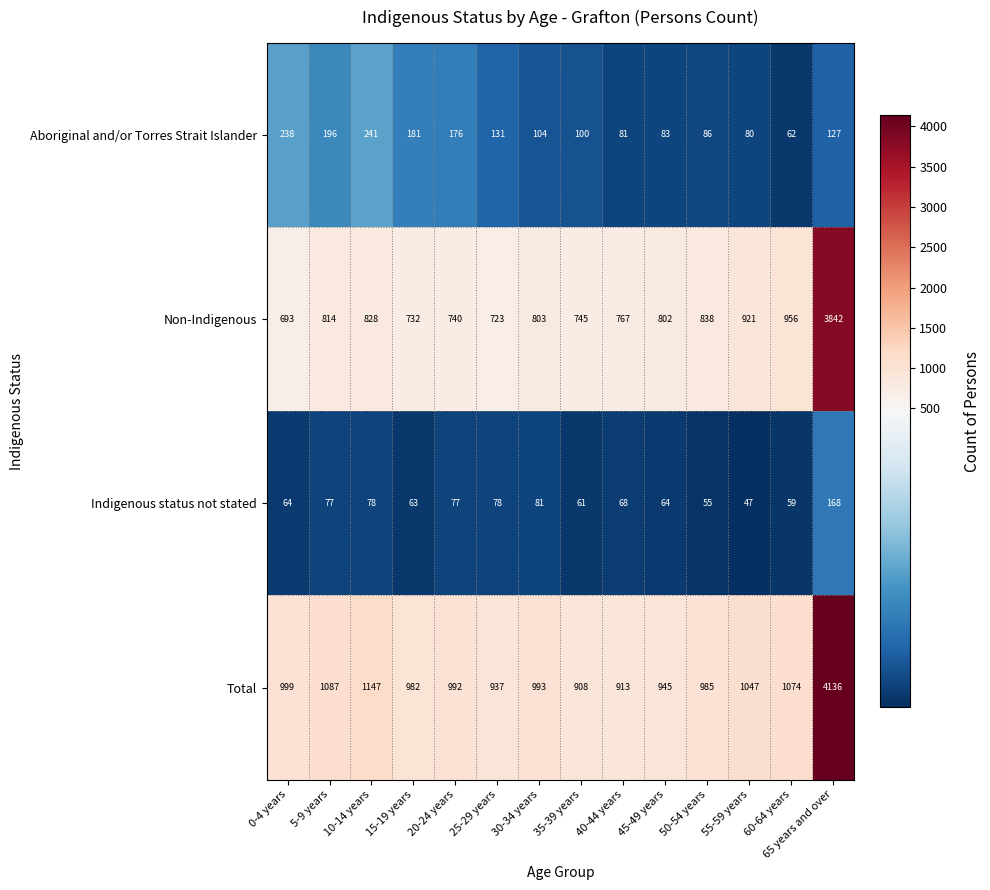

What is the smallest value displayed?

47